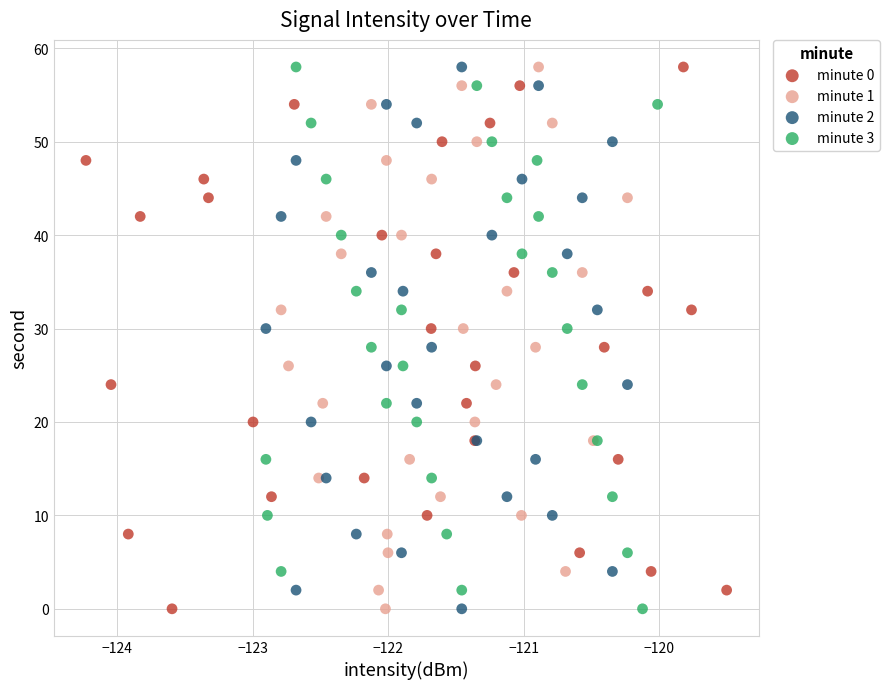

What are all the series names shown in the legend?

minute 0, minute 1, minute 2, minute 3